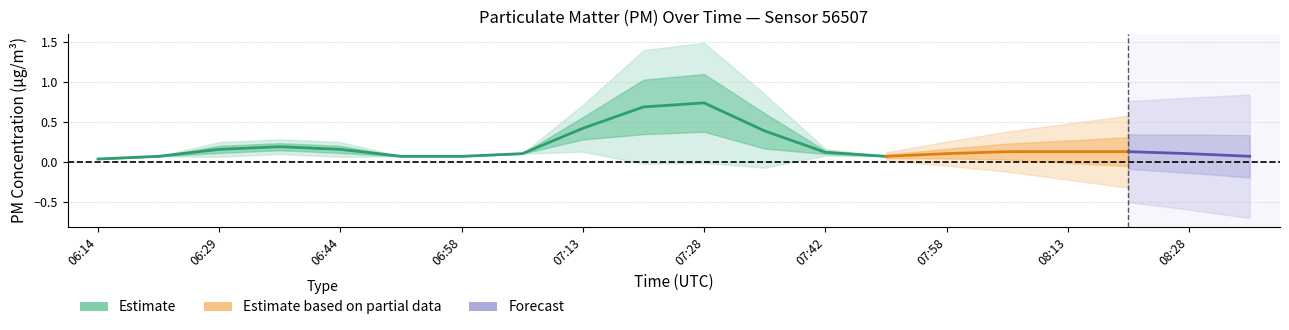

How many data points in P2 are above 0?

17